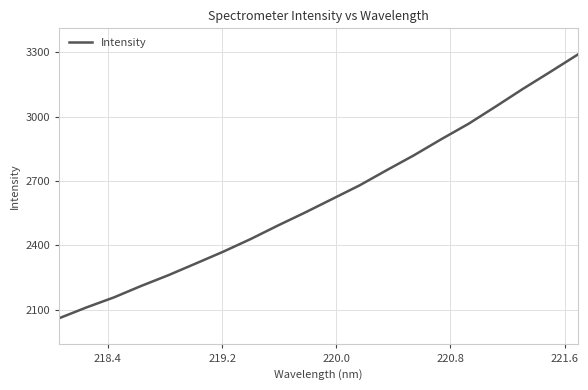

What is the minimum value shown in the chart?

2061.4